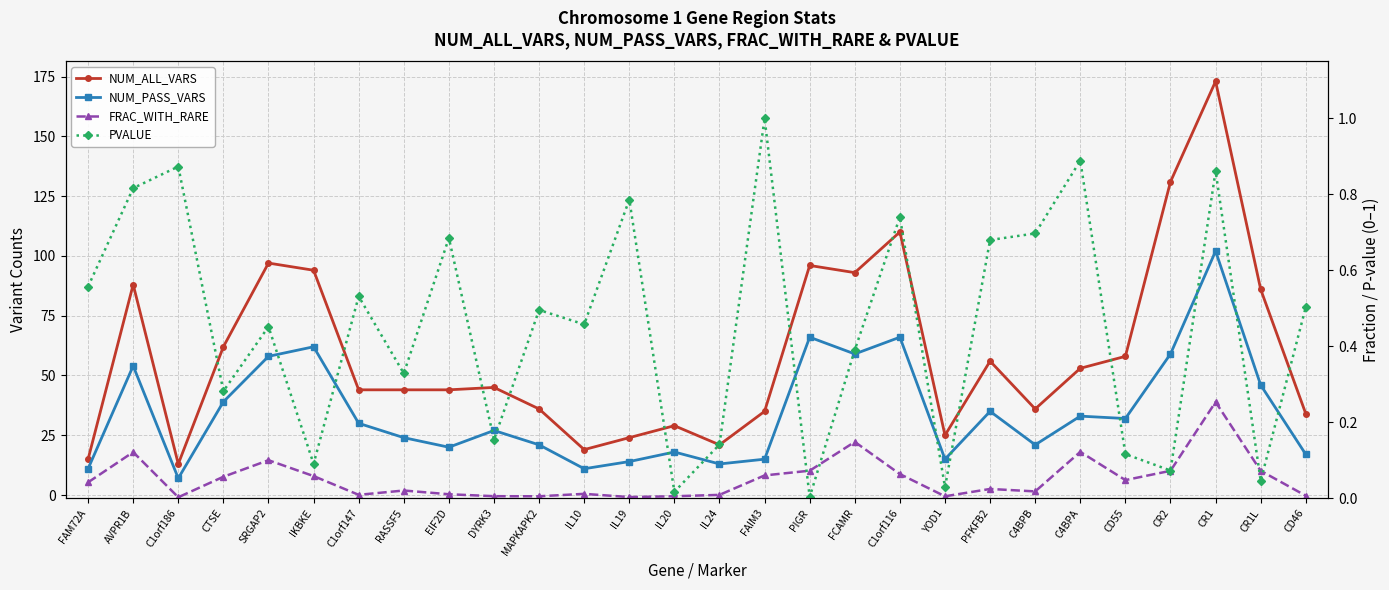

What position from the left is IL19?

13